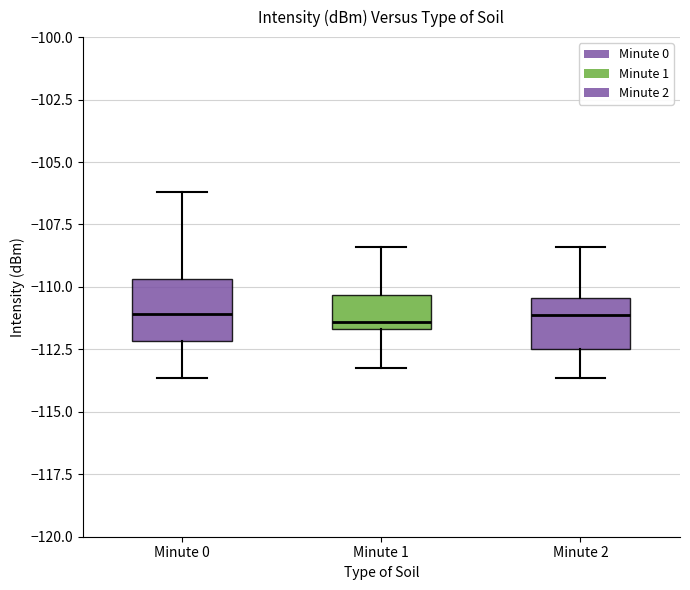

Reading left to right, transcribe this box plot: for each box, give where its median line is, the range the box spans, and where its two whiskers end, as read against the y-axis. The values are not printed on the chart, so give them approximately, as read against the axis.

Minute 0: median -111.0, box -112.0 to -109.5, whiskers -113.5 to -106.0
Minute 1: median -111.5 (just above the box's lower edge), box -111.5 to -110.5, whiskers -113.5 to -108.5
Minute 2: median -111.0, box -112.5 to -110.5, whiskers -113.5 to -108.5